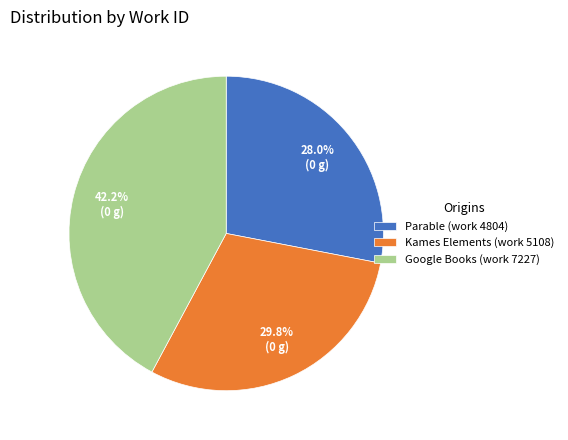

Which category has the biggest portion of the pie?

Google Books (work 7227)